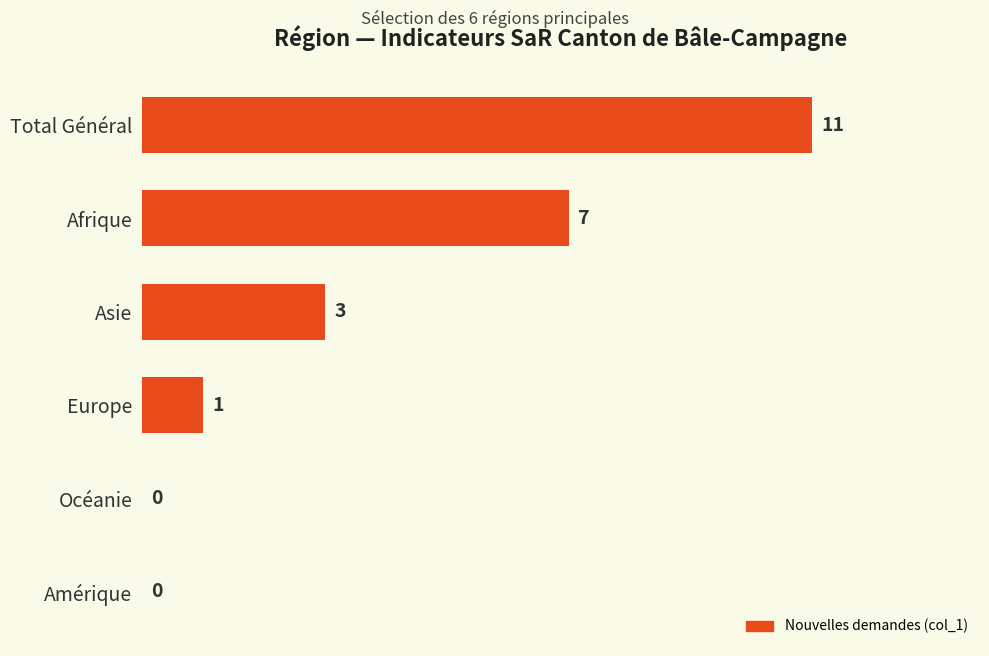

True or false: the data shows 0 at Océanie.

True